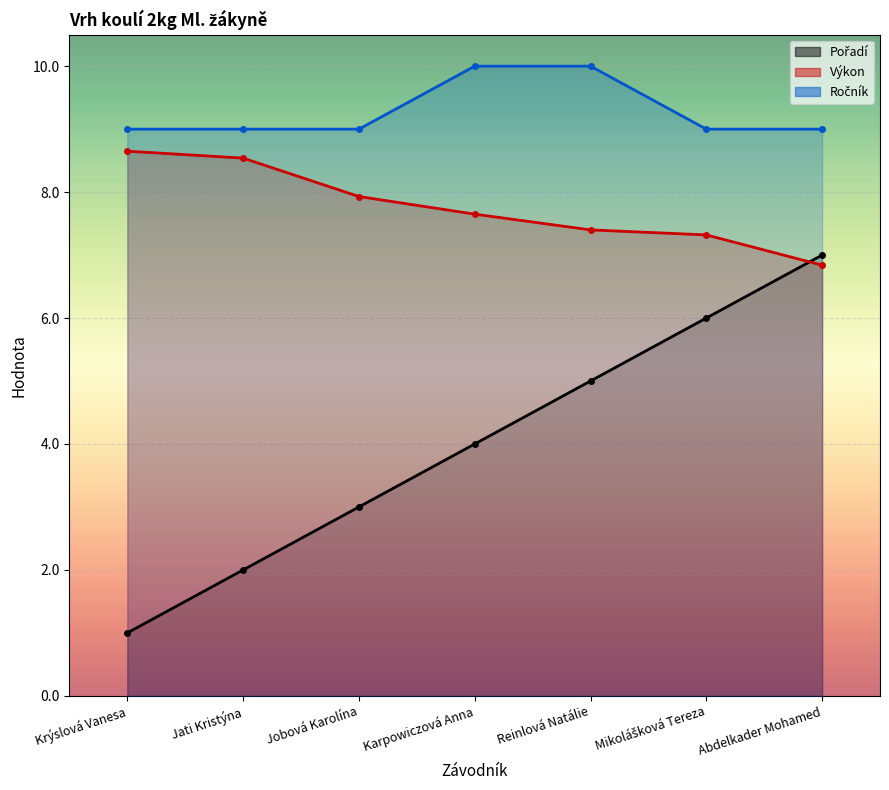

Which series has the largest range (max minus min)?

Pořadí